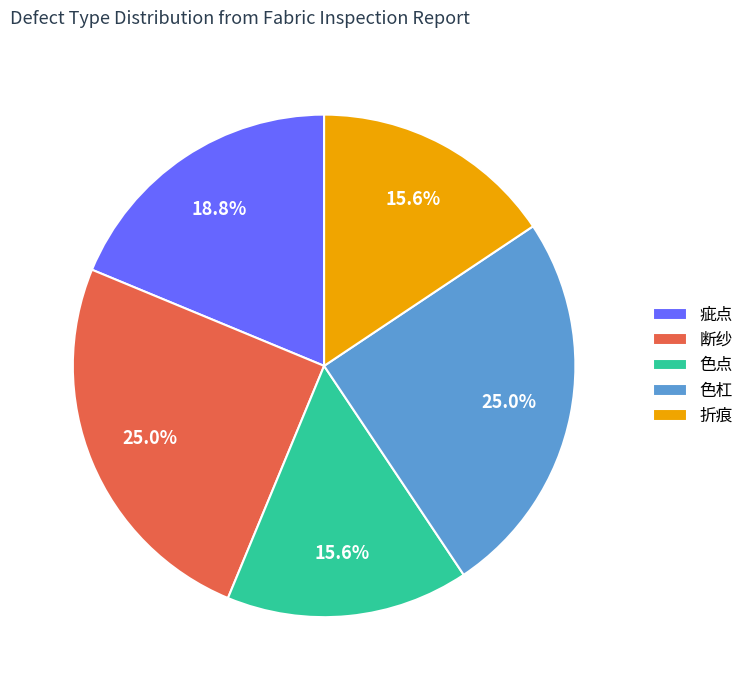

The 色杠 slice represents 25% of the pie. True or false?

True